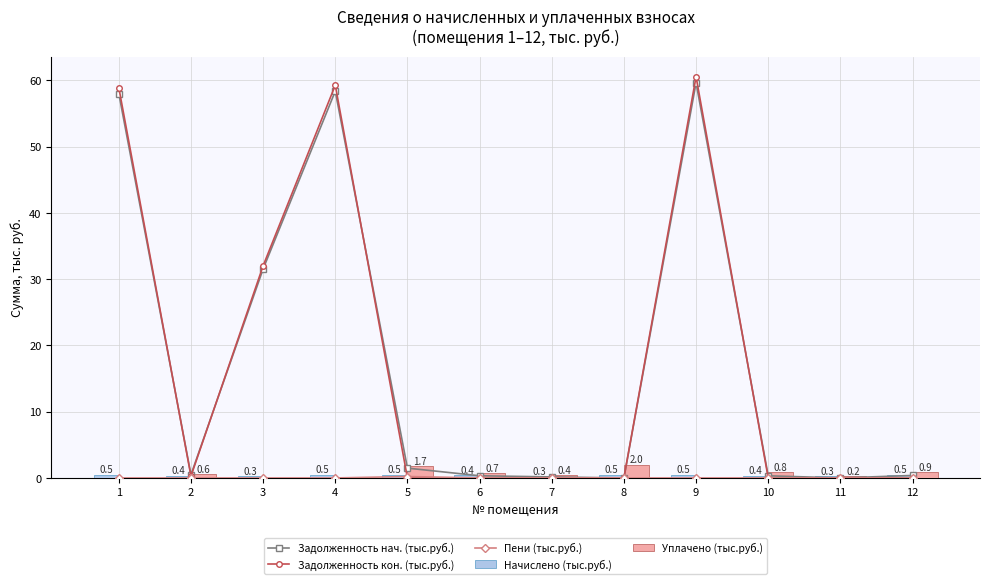

What is the average value of the Задолженность нач. (тыс.руб.) series?

17.6